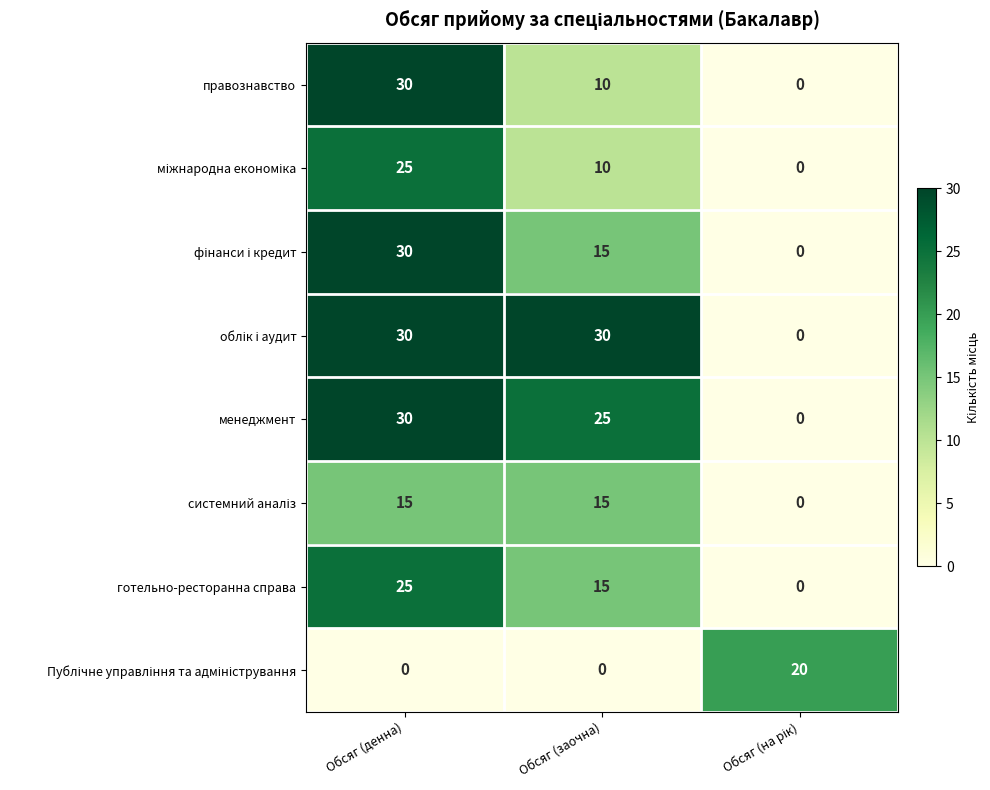

What is the highest value of the готельно-ресторанна справа series?

25